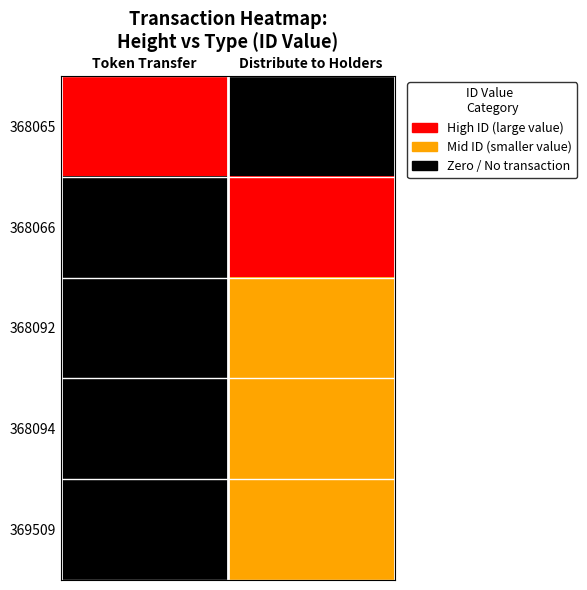

Reading right to left, list all the values displayed in this chart.

368065: Distribute to Holders=0.0	Token Transfer=1.0
368066: Distribute to Holders=1.0	Token Transfer=0.0
368092: Distribute to Holders=0.5	Token Transfer=0.0
368094: Distribute to Holders=0.5	Token Transfer=0.0
369509: Distribute to Holders=0.5	Token Transfer=0.0